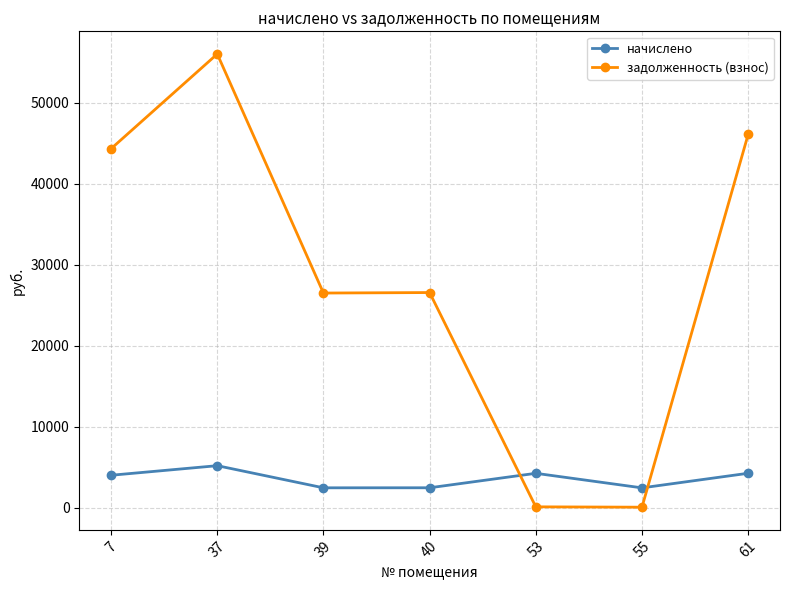

What is the value of the начислено point at the 6th from the left?

2449.6